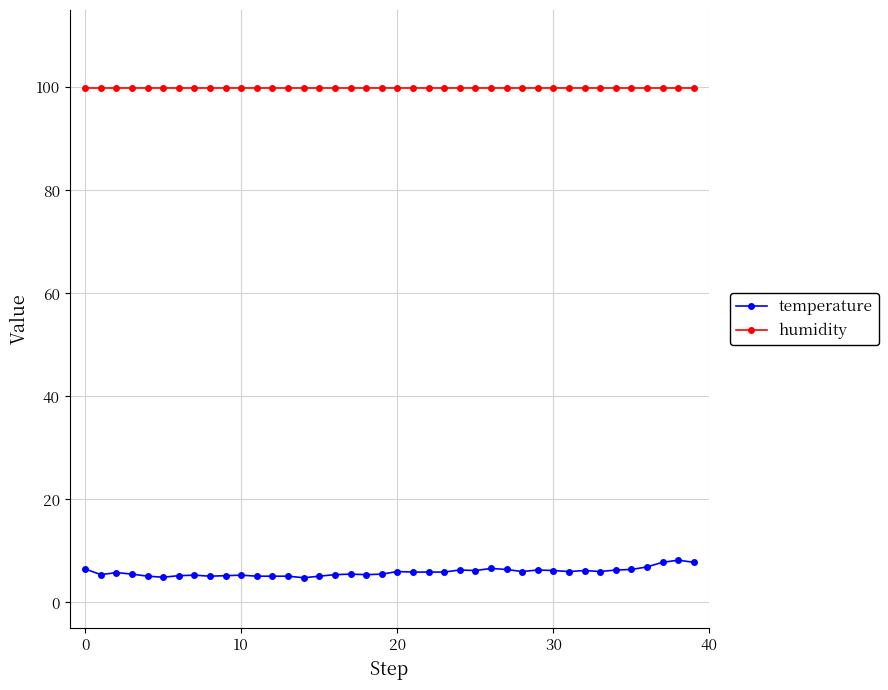

How many distinct data groups are displayed?

2